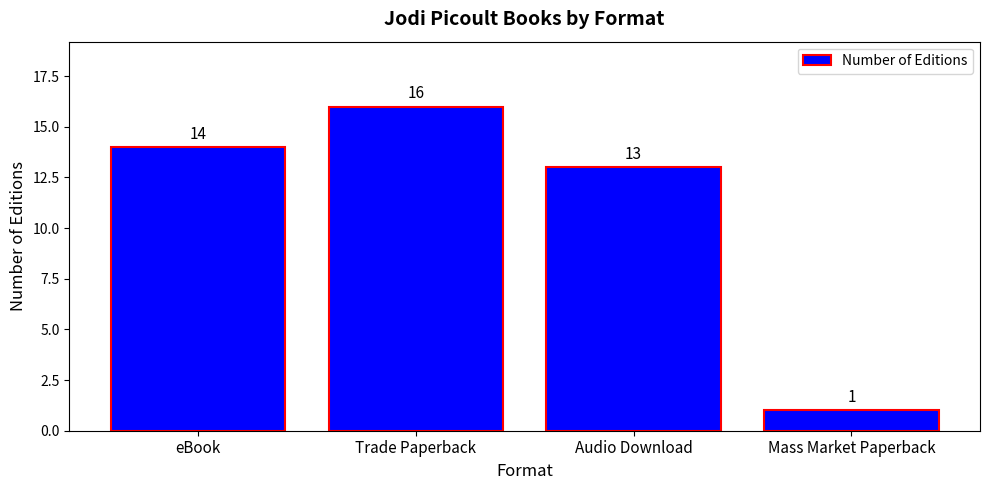

Does the chart contain any negative values?

No